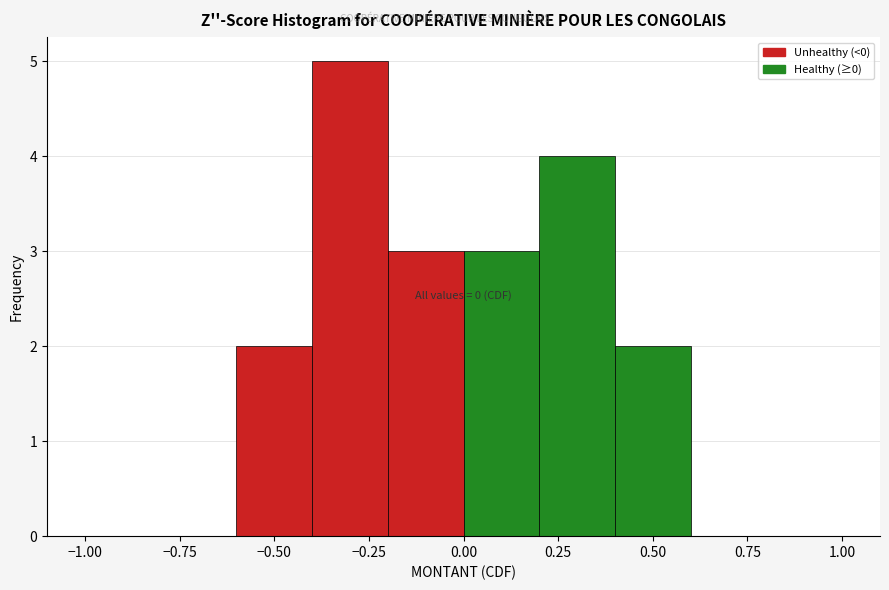

Over which range of the x-axis is the bar tallest?

-0.4 to -0.2